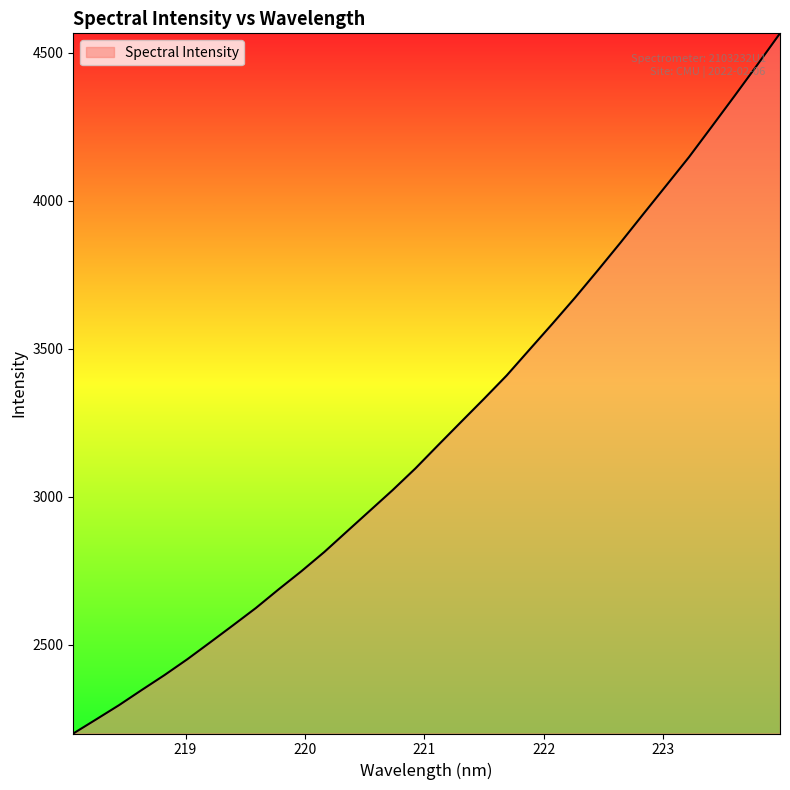

What is the minimum value shown in the chart?

2200.9